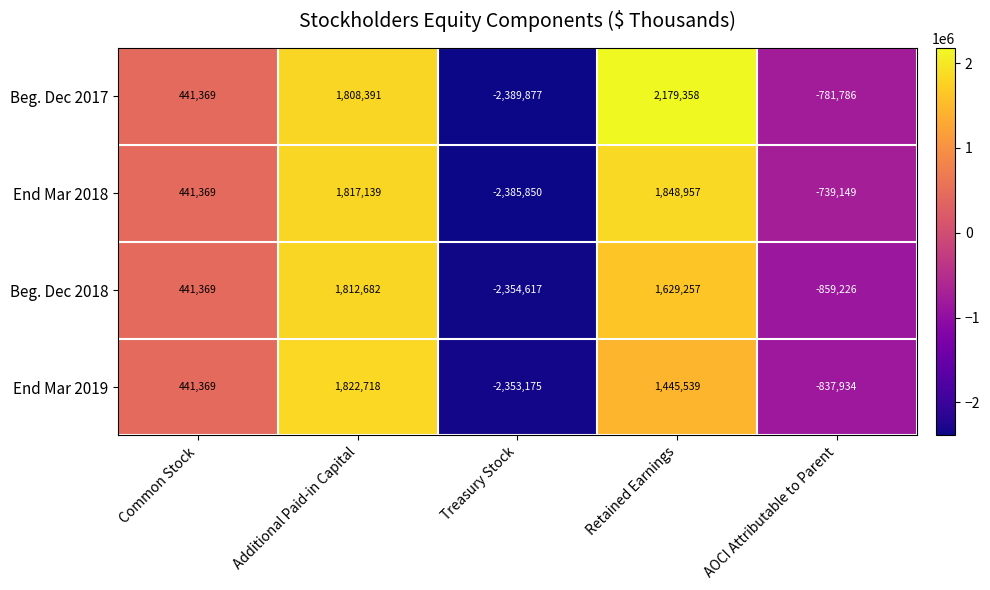

Rank the series by their maximum value, from lowest to highest.

Beg. Dec 2018, End Mar 2019, End Mar 2018, Beg. Dec 2017